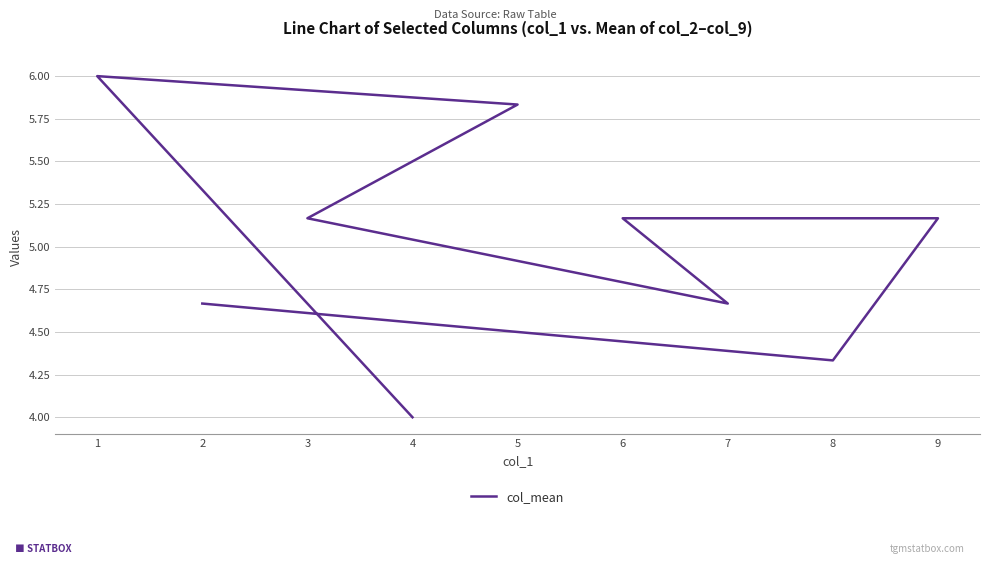

Reading left to right, transcribe all the data shown in this chart.

4.0	6.0	5.8	5.2	4.7	5.2	5.2	4.3	4.7